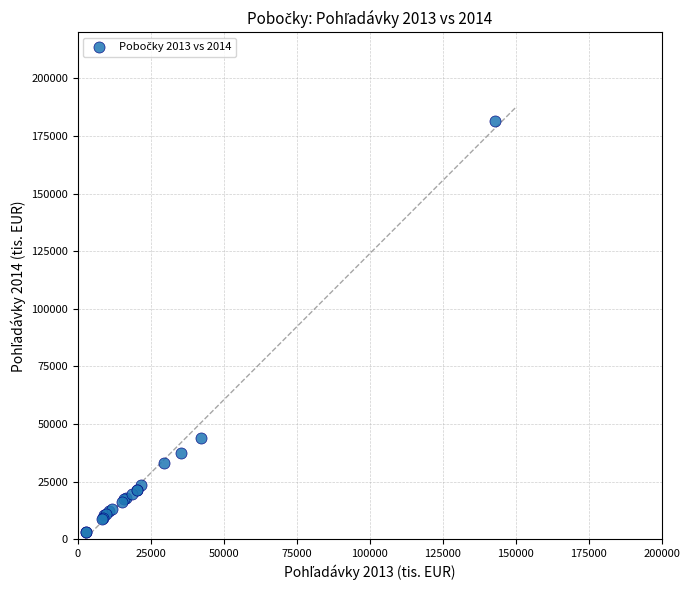

What Y value in the scatter plot is closest to 92317?

44110.9